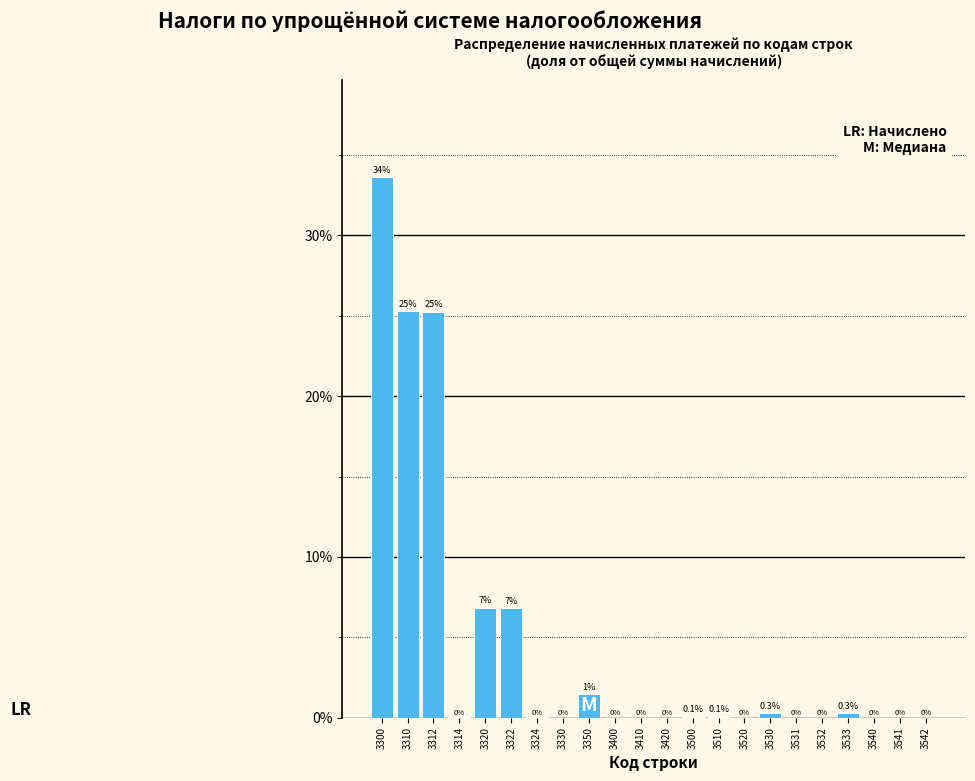

Between 3300 and 3410, which is larger?

3300